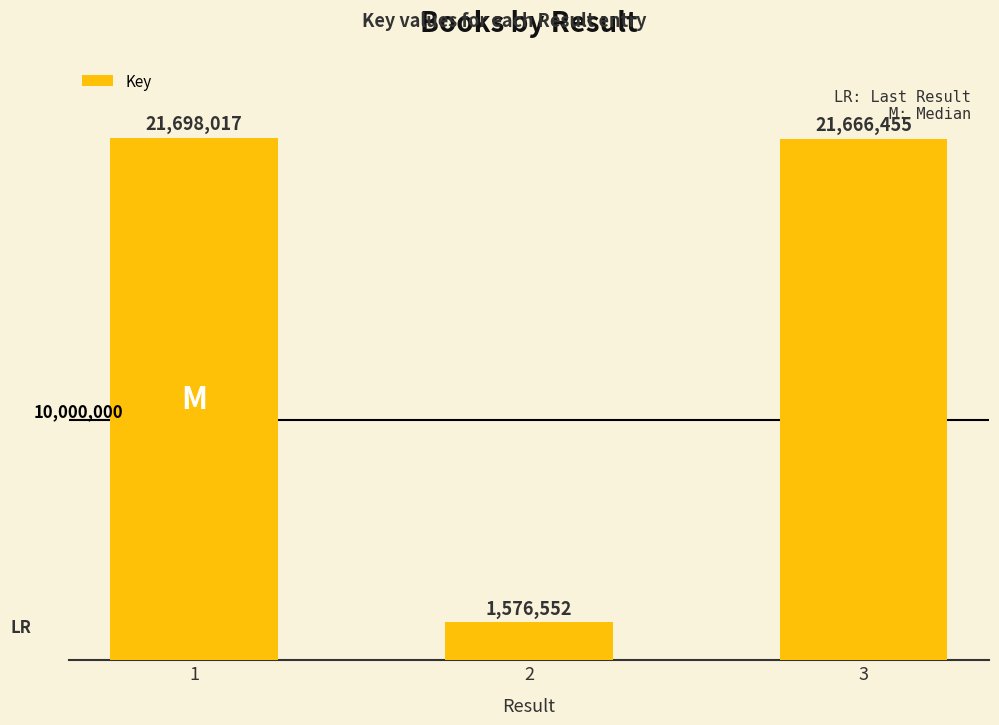

What is the sum of the values at 2 and 1?

23274569